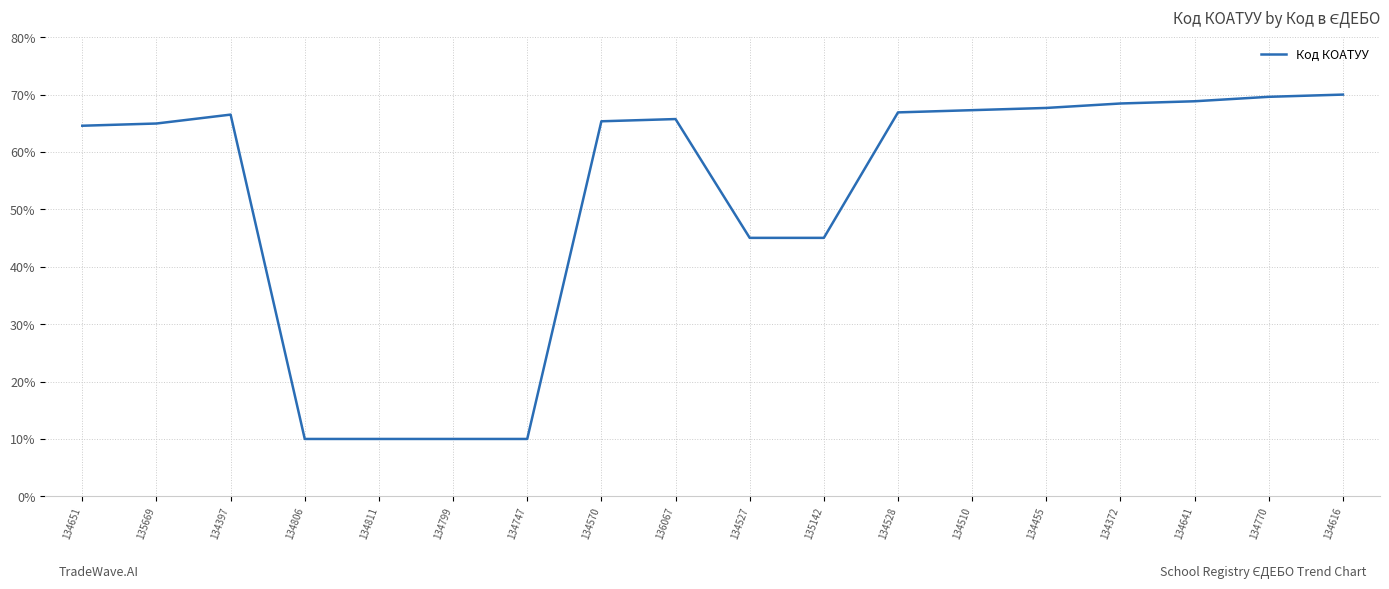

What is the average value?

52.0